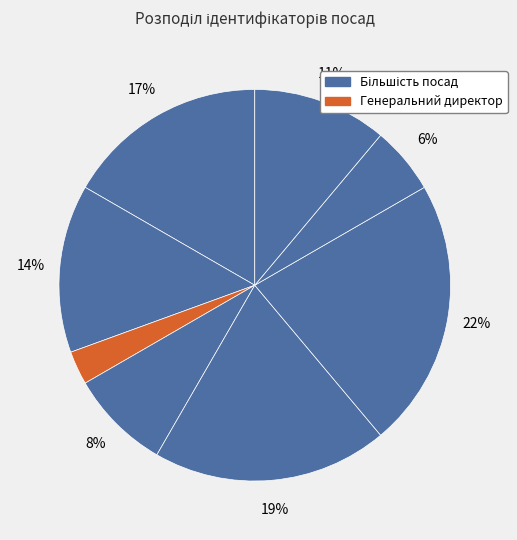

Count the number of slices in the pie.

8